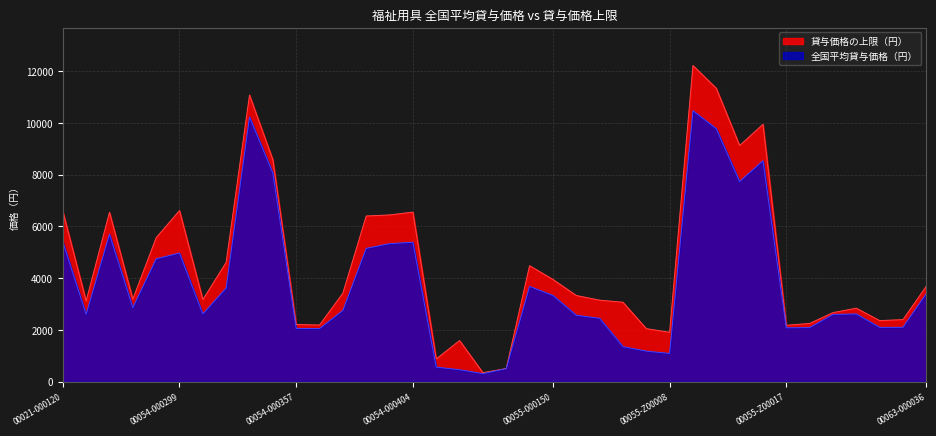

True or false: 貸与価格の上限（円） and 全国平均貸与価格（円） intersect in this chart.

False